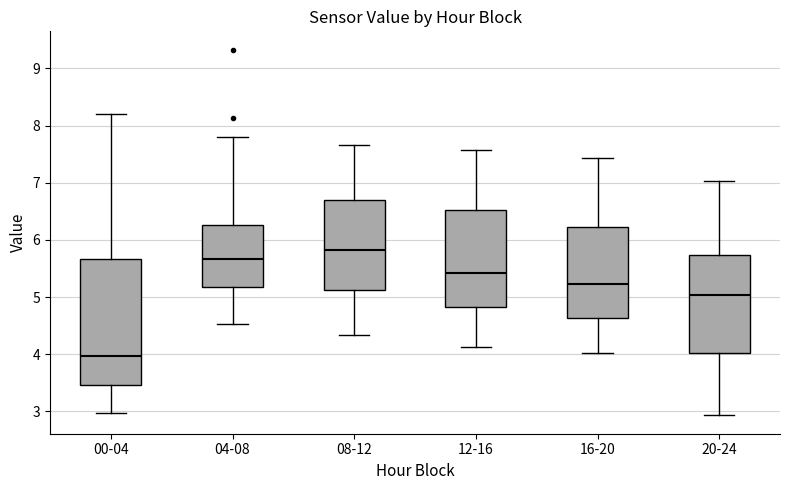

Which box is the tallest, from its lower edge to its upper edge?

00-04